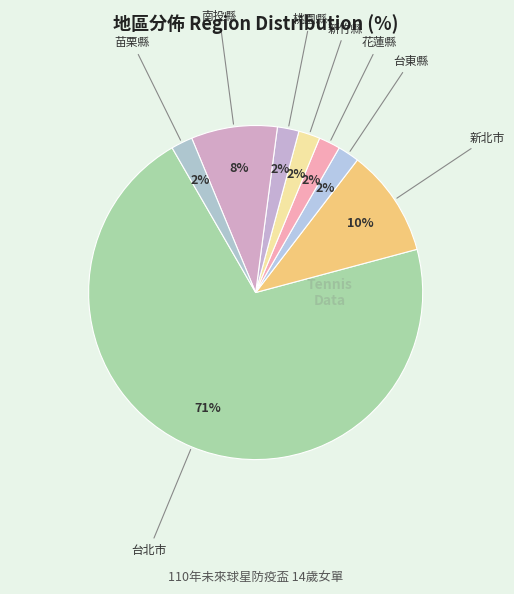

To the nearest percent, what is the average slice percentage?

12%